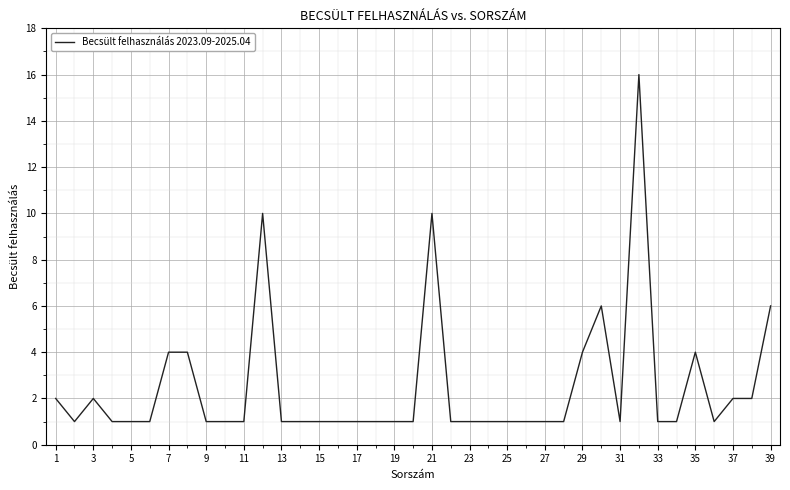

True or false: there are more than 2 points higher than both neighbors.

True